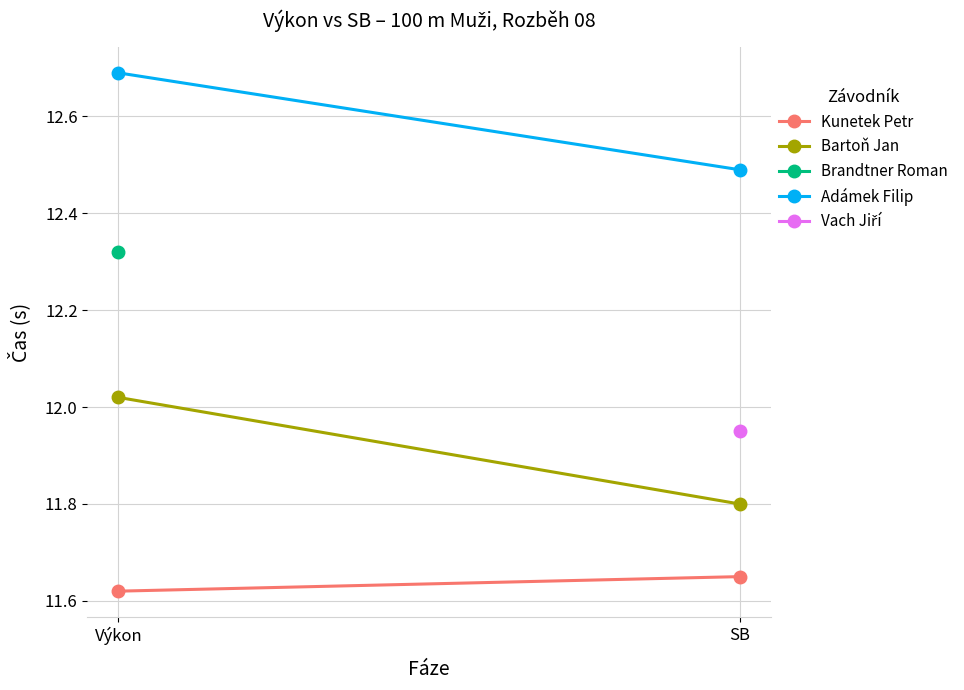

What is the difference between the maximum and minimum values in the Bartoň Jan series?

0.2